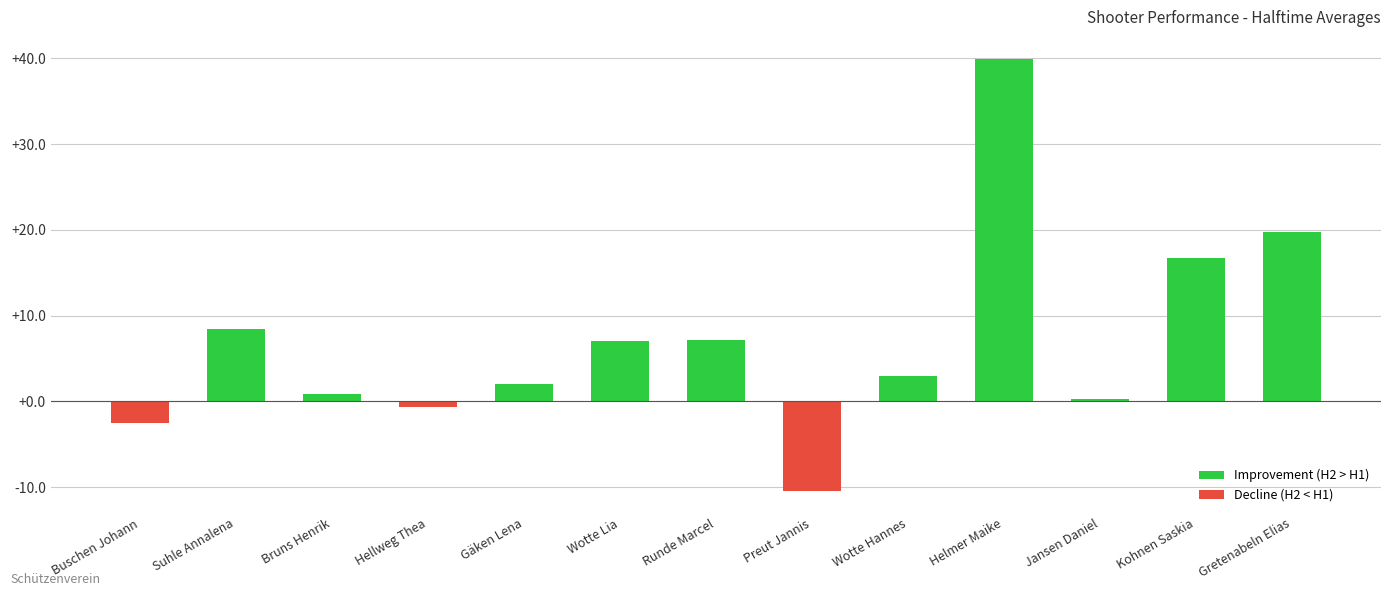

At which label does the data first exceed 2?

Suhle Annalena